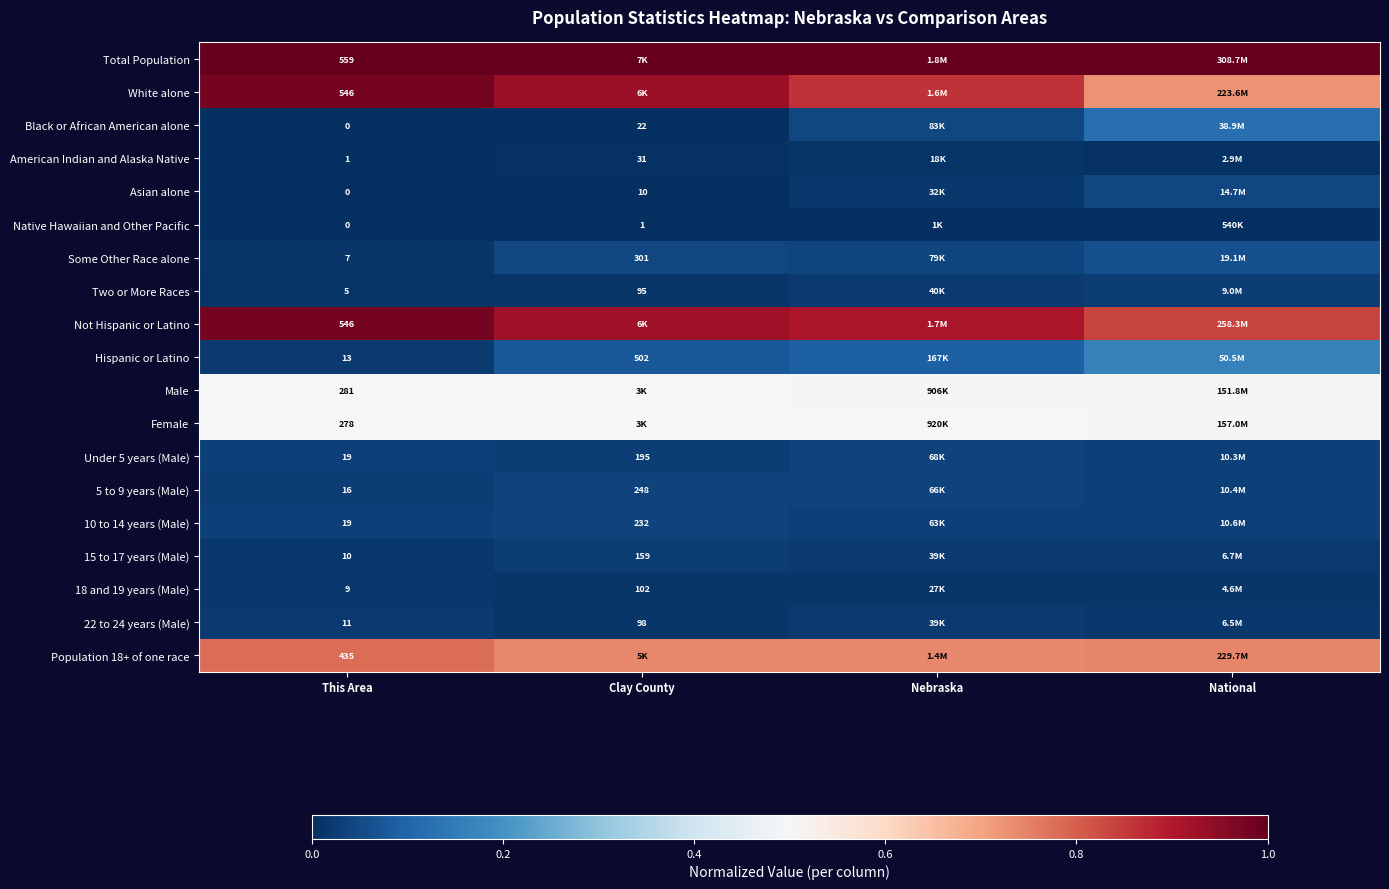

At National, list the series in order from largest to smallest.

Total Population, Not Hispanic or Latino, Population 18+ of one race, White alone, Female, Male, Hispanic or Latino, Black or African American alone, Some Other Race alone, Asian alone, 10 to 14 years (Male), 5 to 9 years (Male), Under 5 years (Male), Two or More Races, 15 to 17 years (Male), 22 to 24 years (Male), 18 and 19 years (Male), American Indian and Alaska Native, Native Hawaiian and Other Pacific